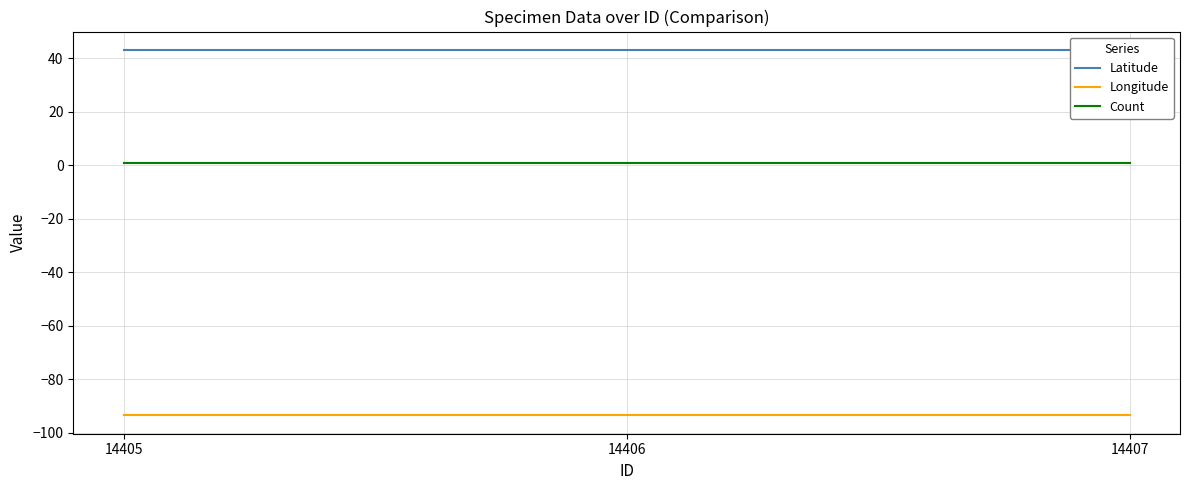

What is the value of the Latitude point at the 2nd from the left?

43.1